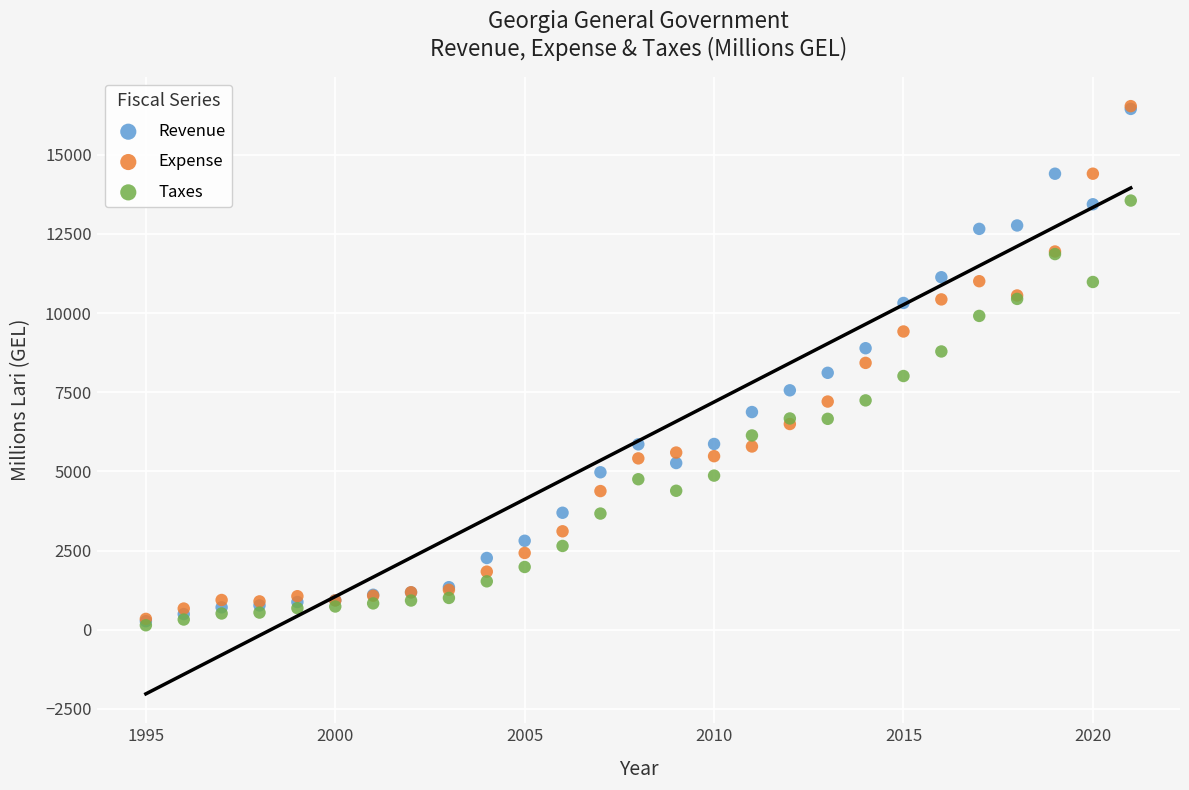

Which series has the widest spread of Y values?

Expense